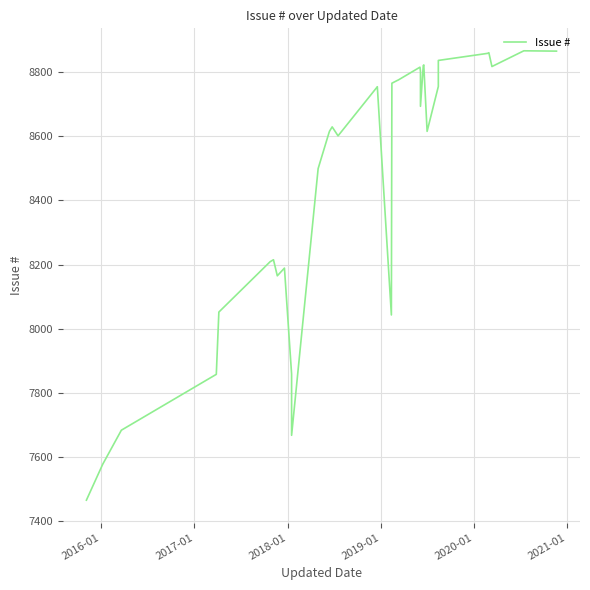

Count the number of values greater than 8693.

17